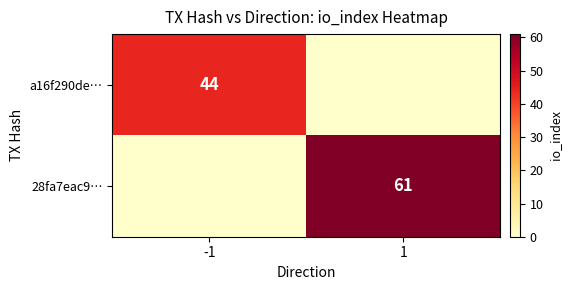

How many distinct data groups are displayed?

2